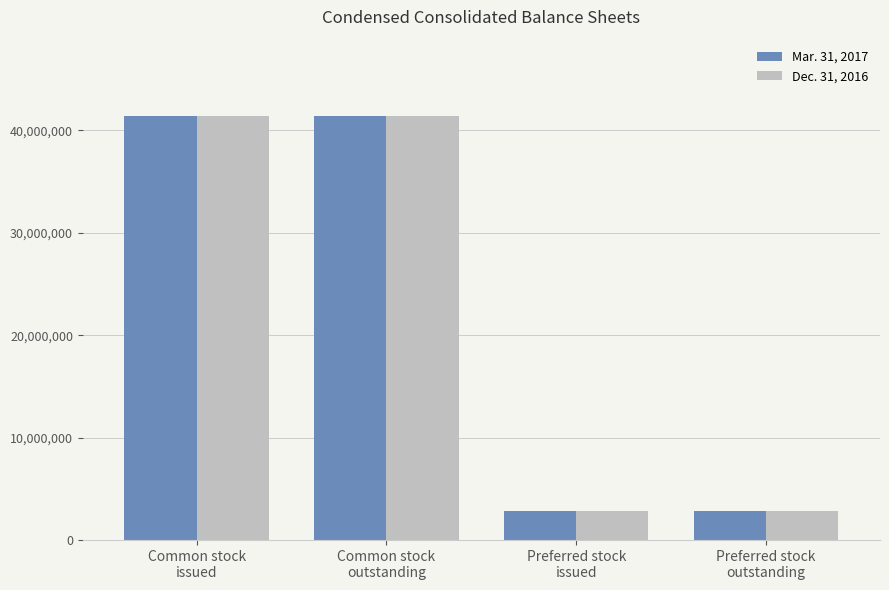

Are the bars horizontal?

No